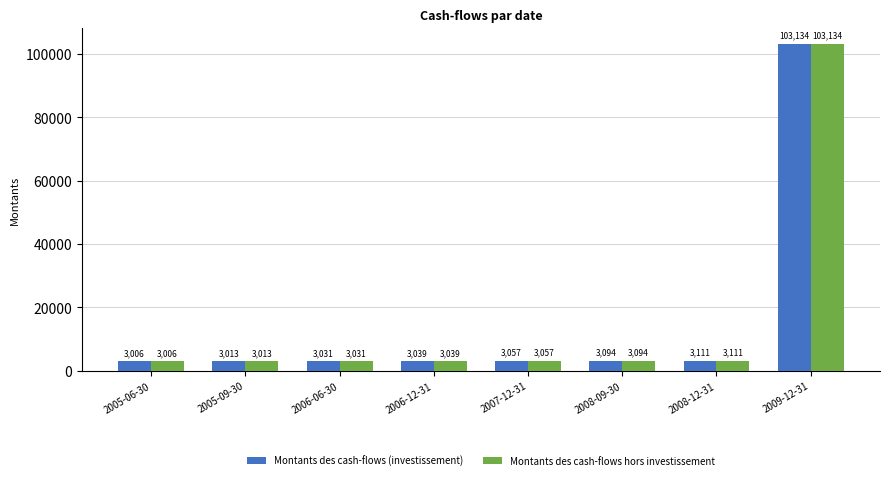

Does the chart contain stacked bars?

No